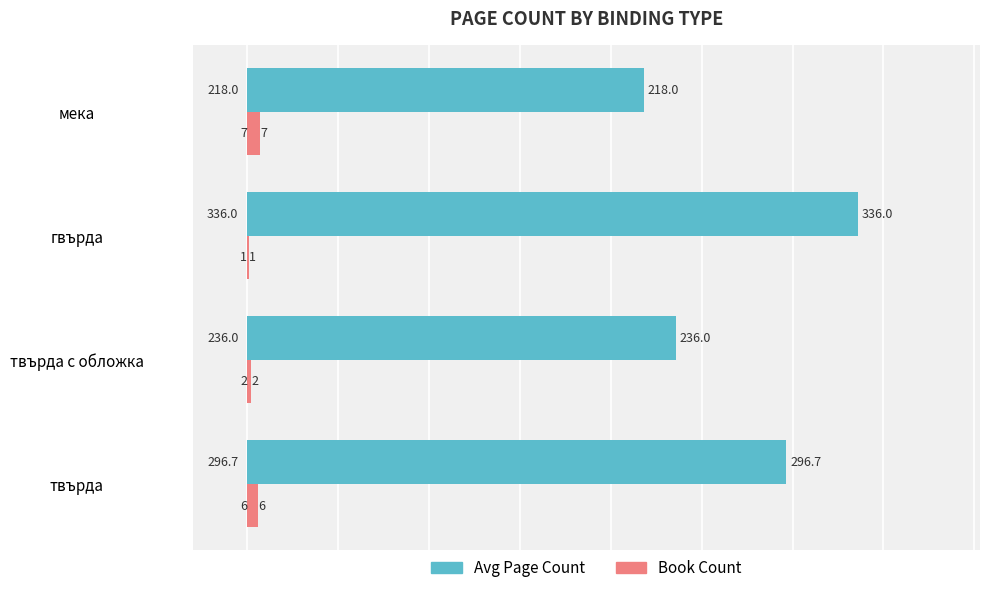

Between твърда and мека, which series saw the biggest shift?

Avg Page Count